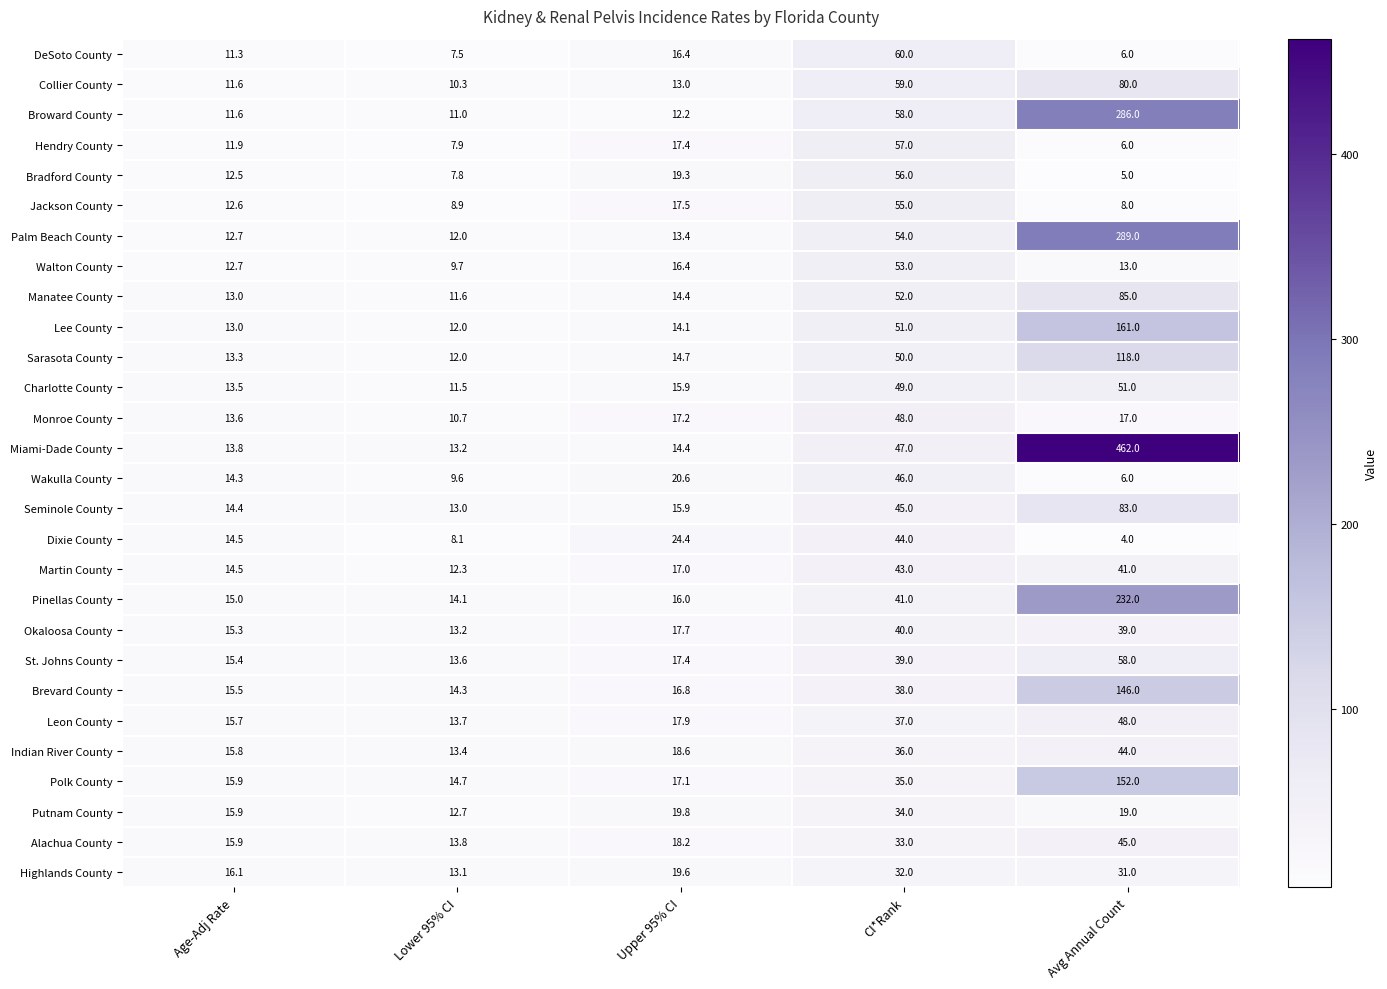

At which label does Monroe County first exceed 17?

Upper 95% CI